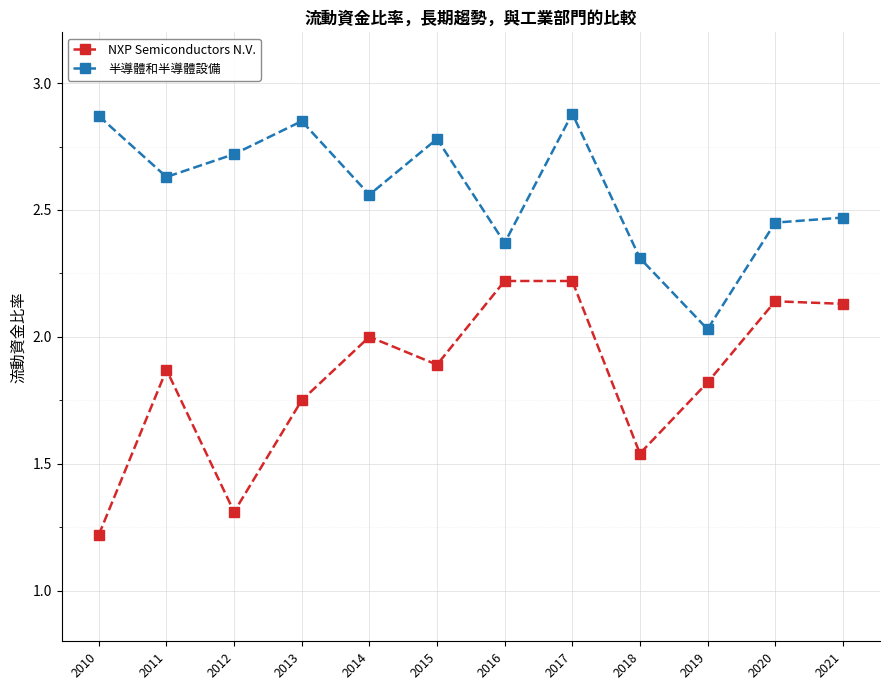

The 半導體和半導體設備 series shows 4.4 at 2015. True or false?

False